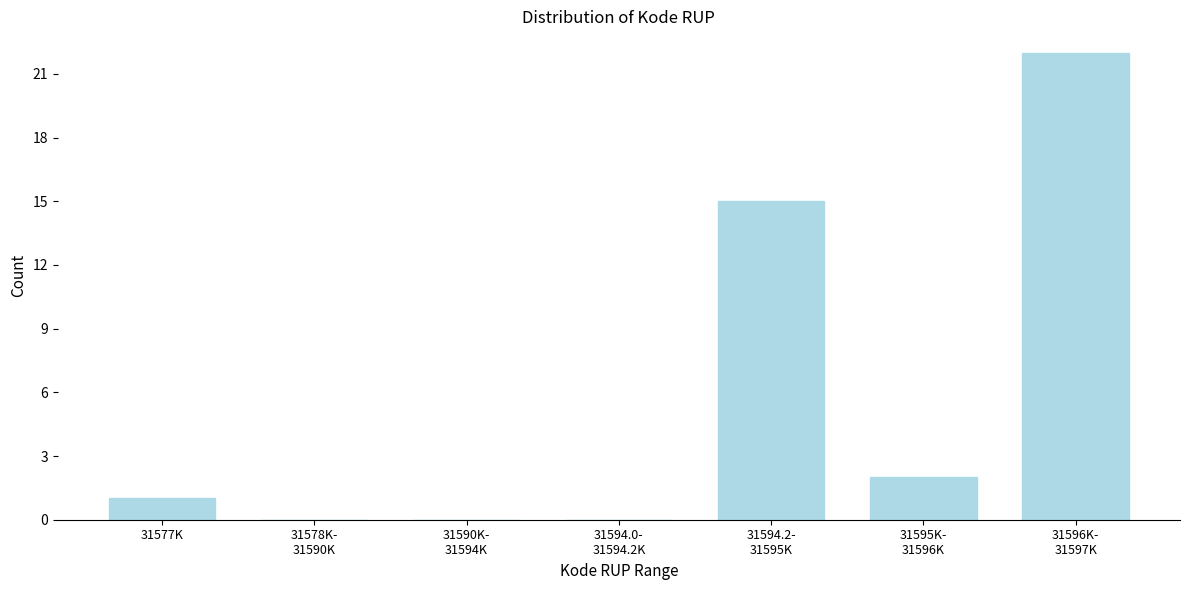

What is the sum of all values?

40